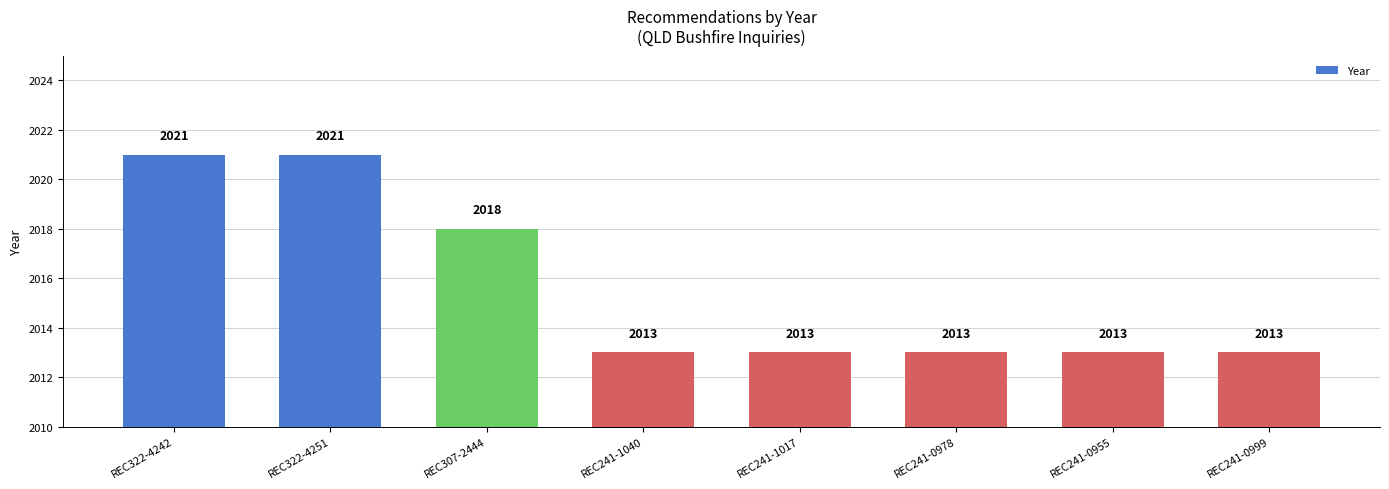

Is it true that the value at REC241-1017 is 2013?

True